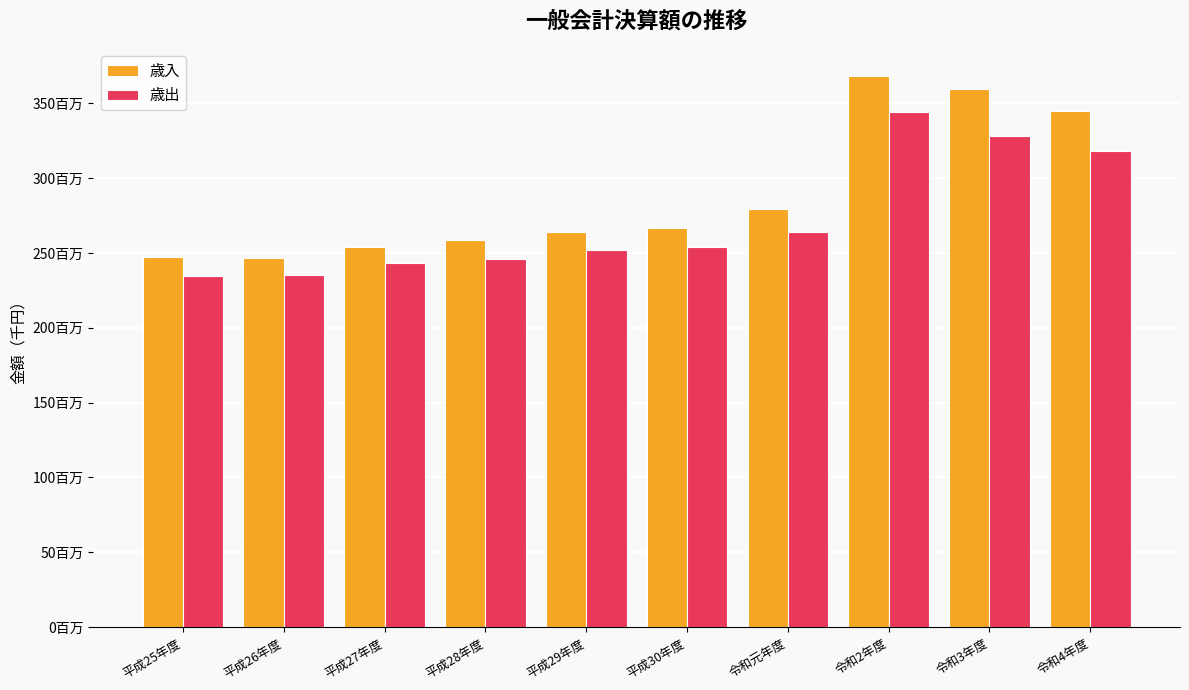

Is the value of 歳入 at 令和元年度 greater than the value of 歳出 at 令和3年度?

No